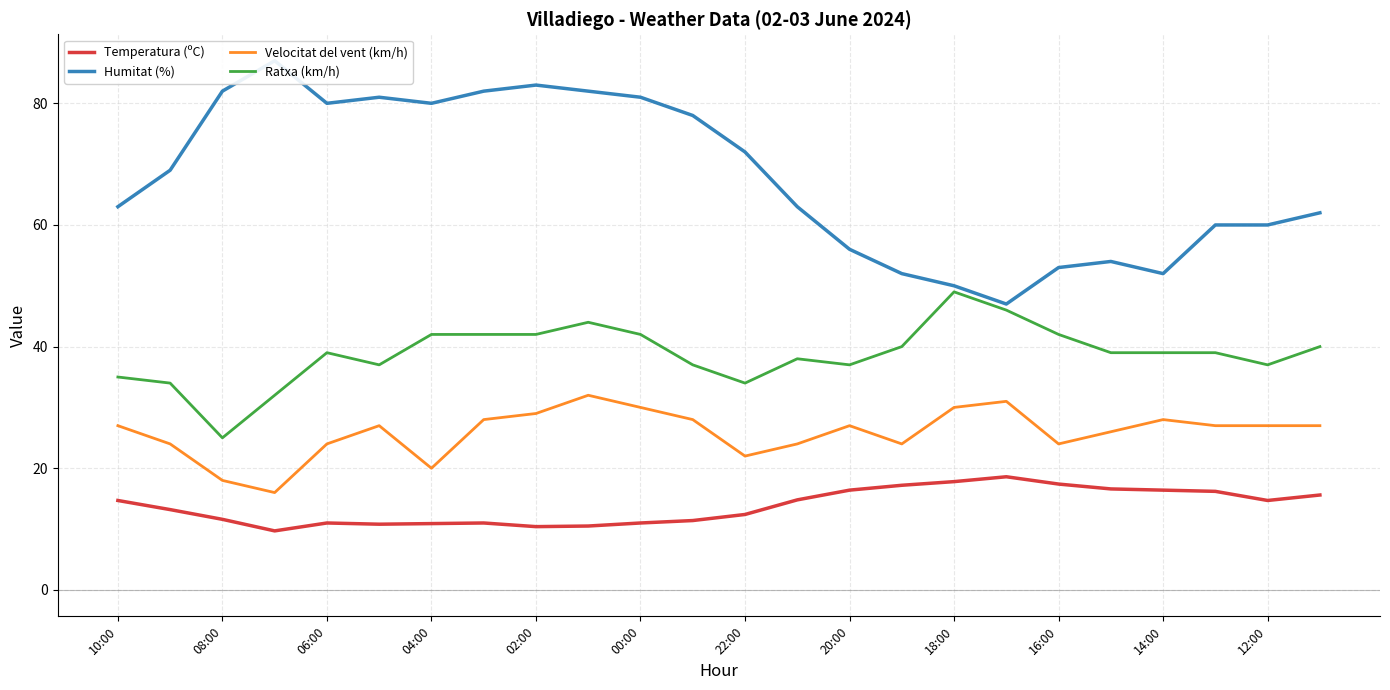

Does the chart have visible grid lines?

Yes